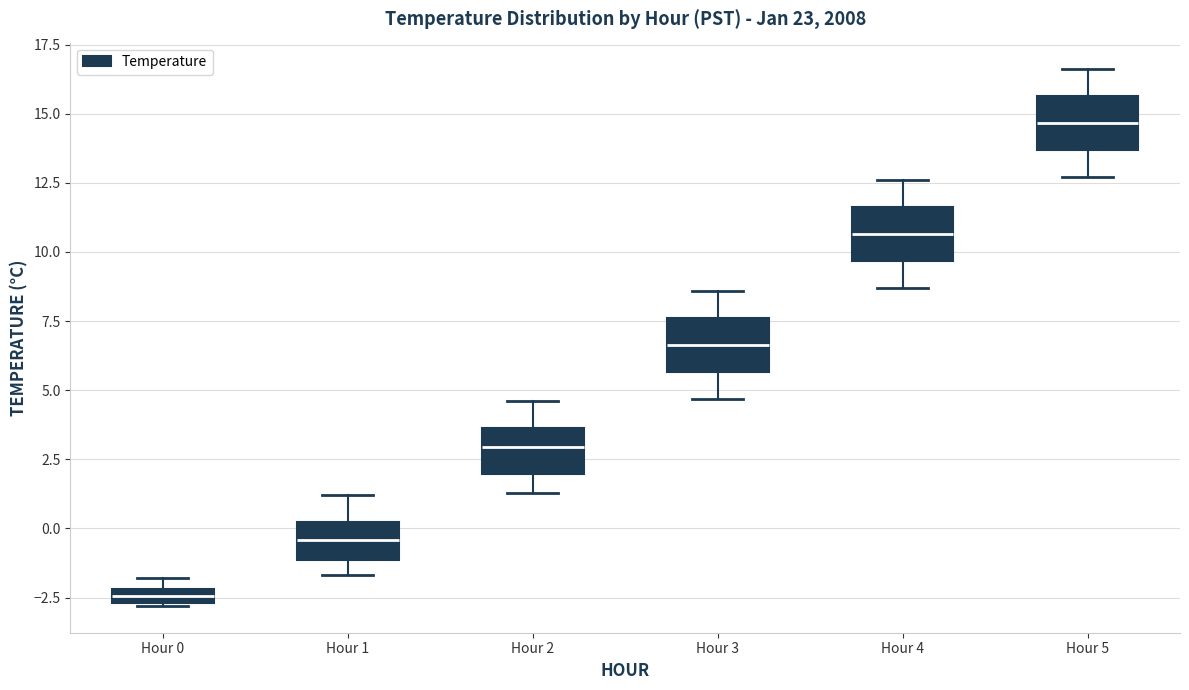

Where is the upper edge of the box for Hour 0 on the y-axis? The values are not printed on the chart, so give them approximately, as read against the axis.

-2.0